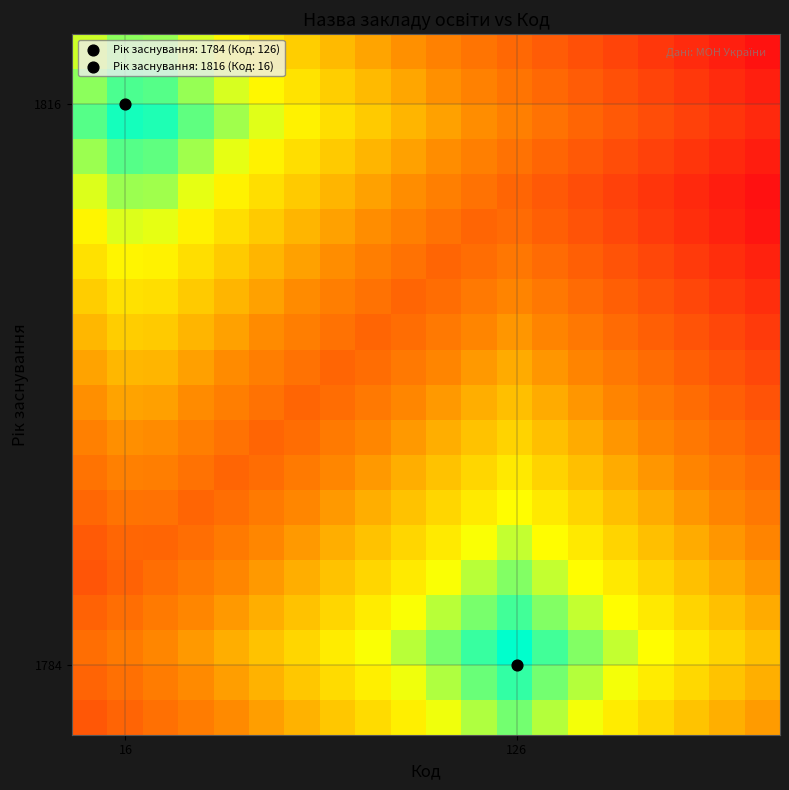

Count the number of categories in the chart.

20